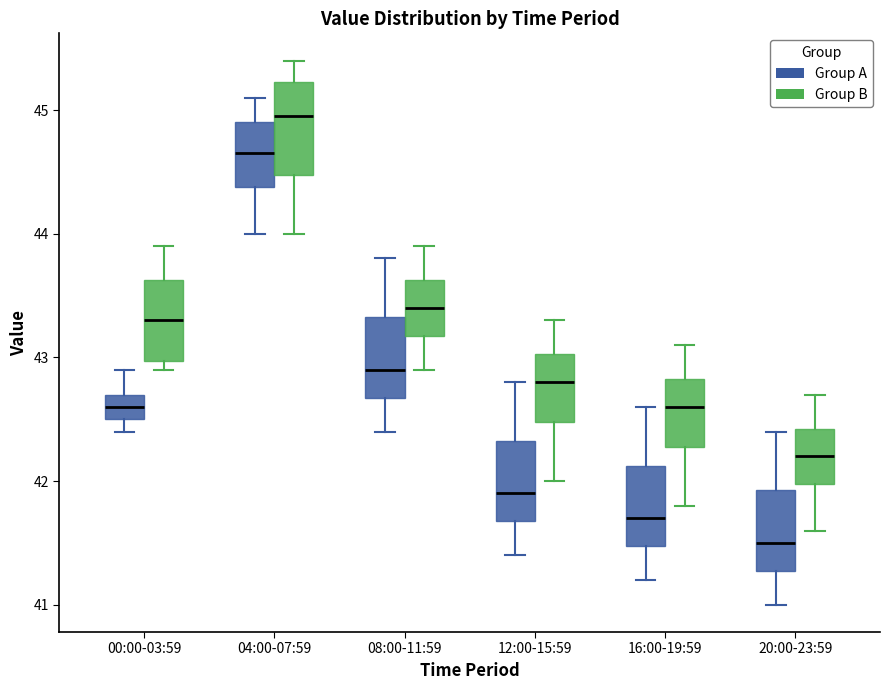

Which box has the lowest median line?

20:00-23:59 (Group A)